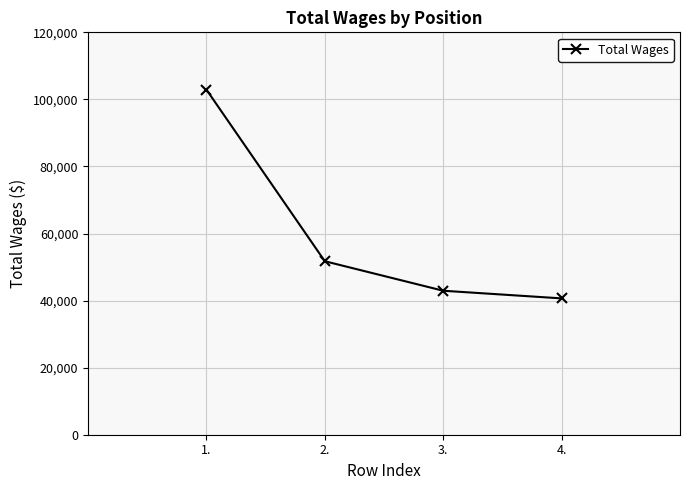

At which label does the data first exceed 51741?

1.